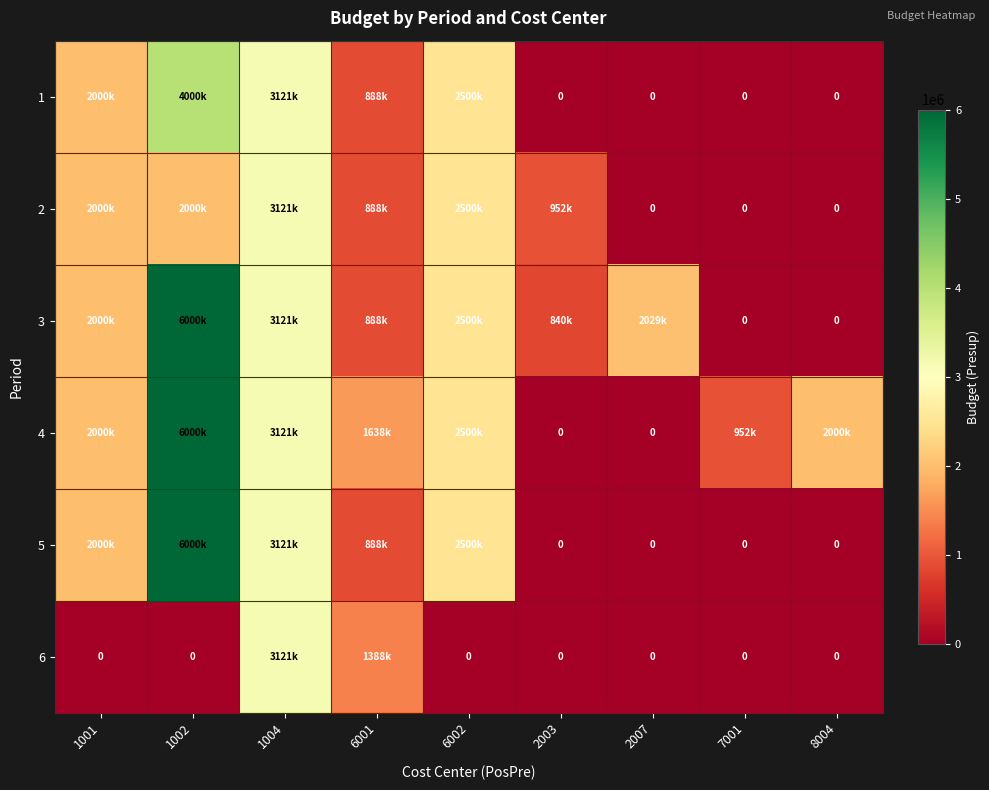

Count the 2 values in the range 0 to 2000000.

7